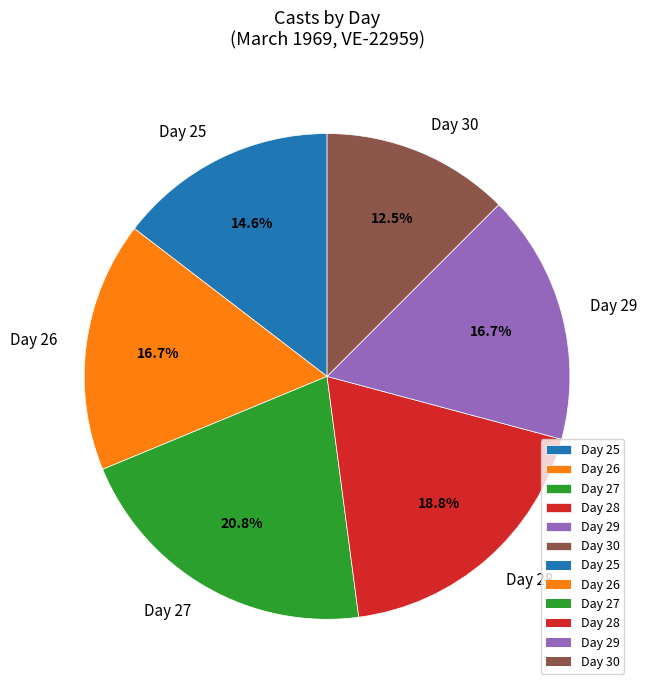

Which category has the biggest portion of the pie?

Day 27